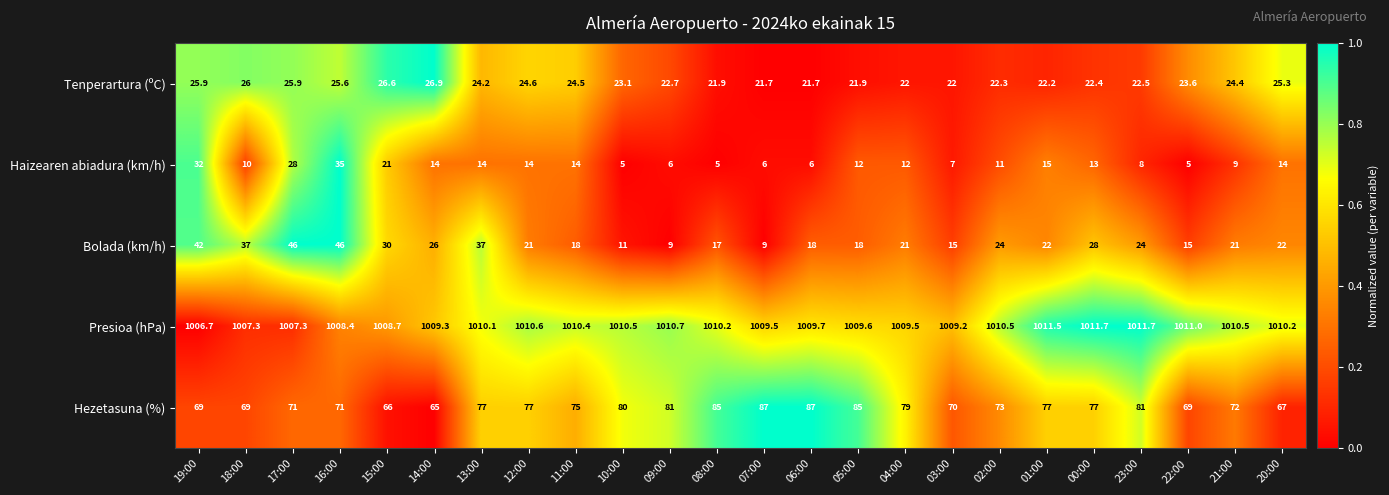

What is the total value across all series at 11:00?

1141.9